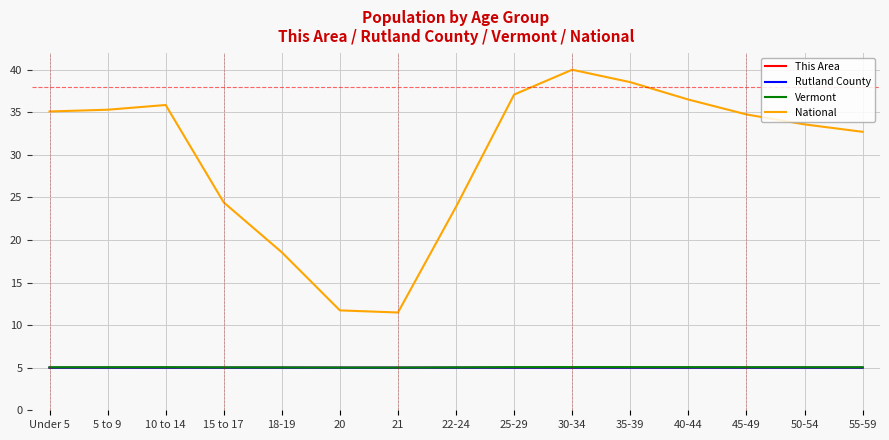

Does the chart display data point markers on the line(s)?

No